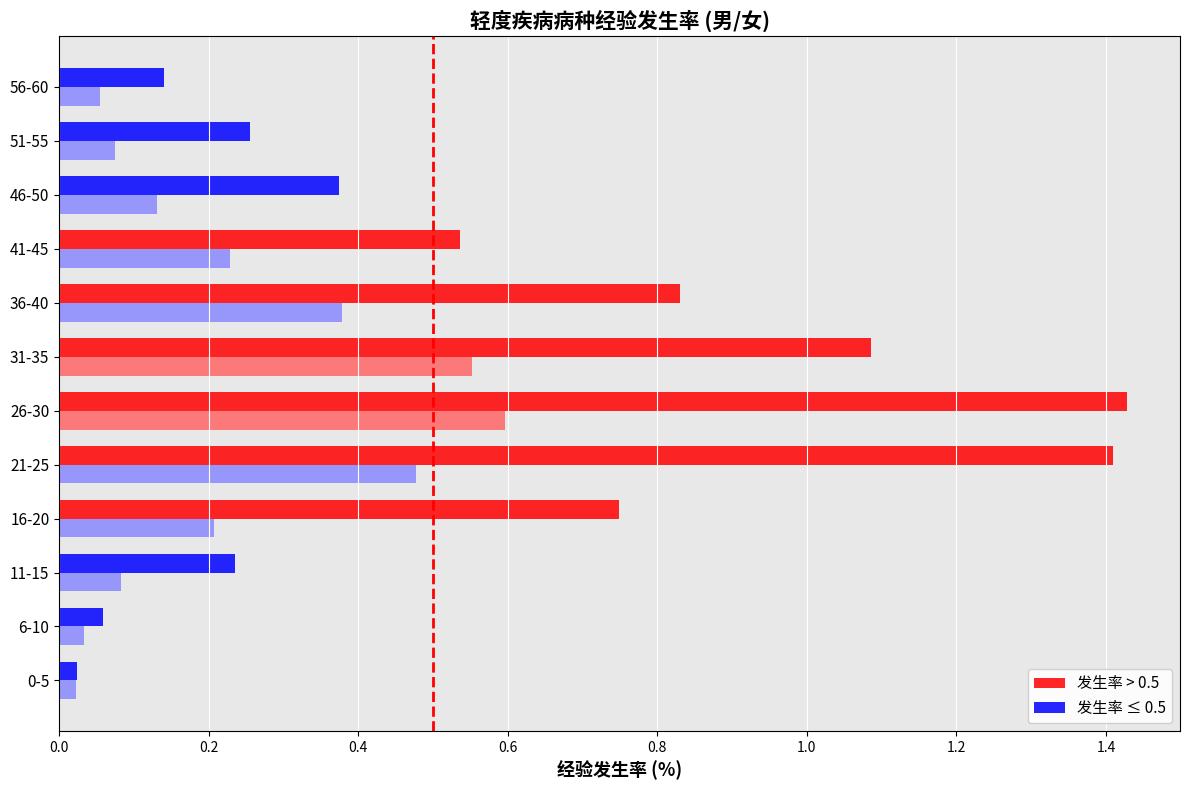

At which category is the sum across all series the highest?

26-30